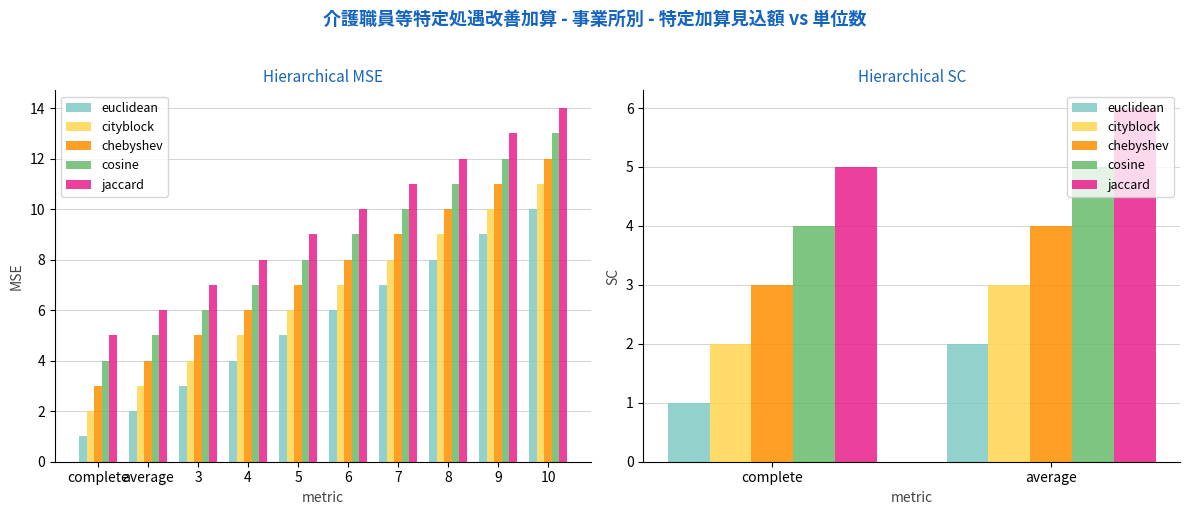

What is the minimum value for cosine?

4